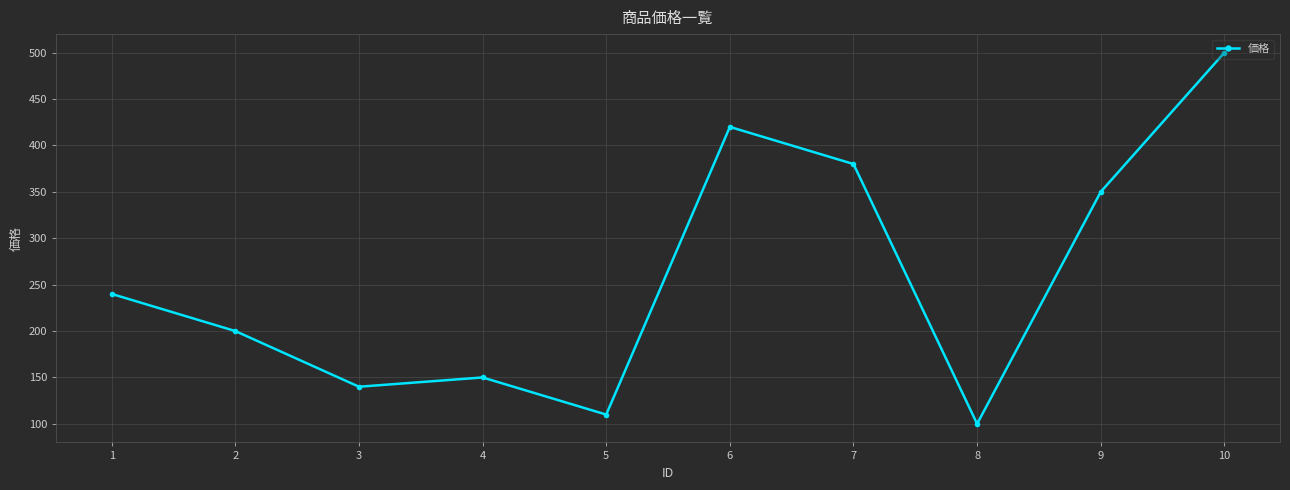

What is the value of the 3rd point from the left?

140